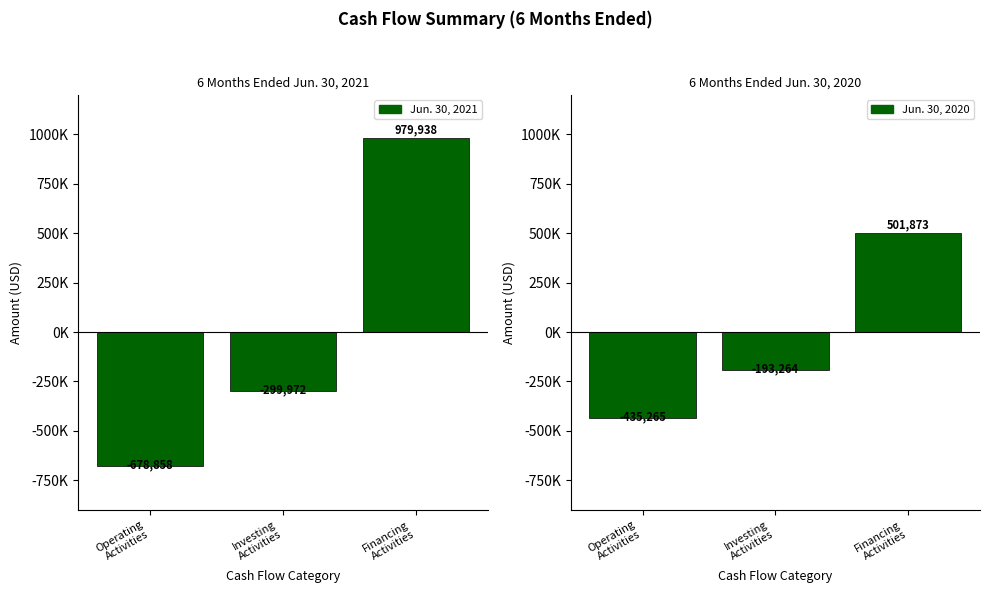

Reading left to right, list all the values displayed in this chart.

Jun. 30, 2021: -678858	-299972	979938
Jun. 30, 2020: -435265	-193264	501873